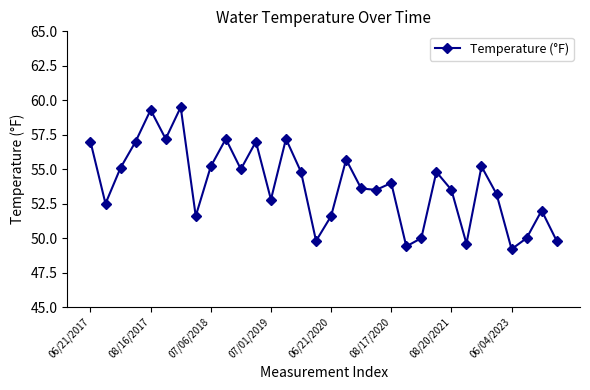

What is the maximum value shown in the chart?

59.5